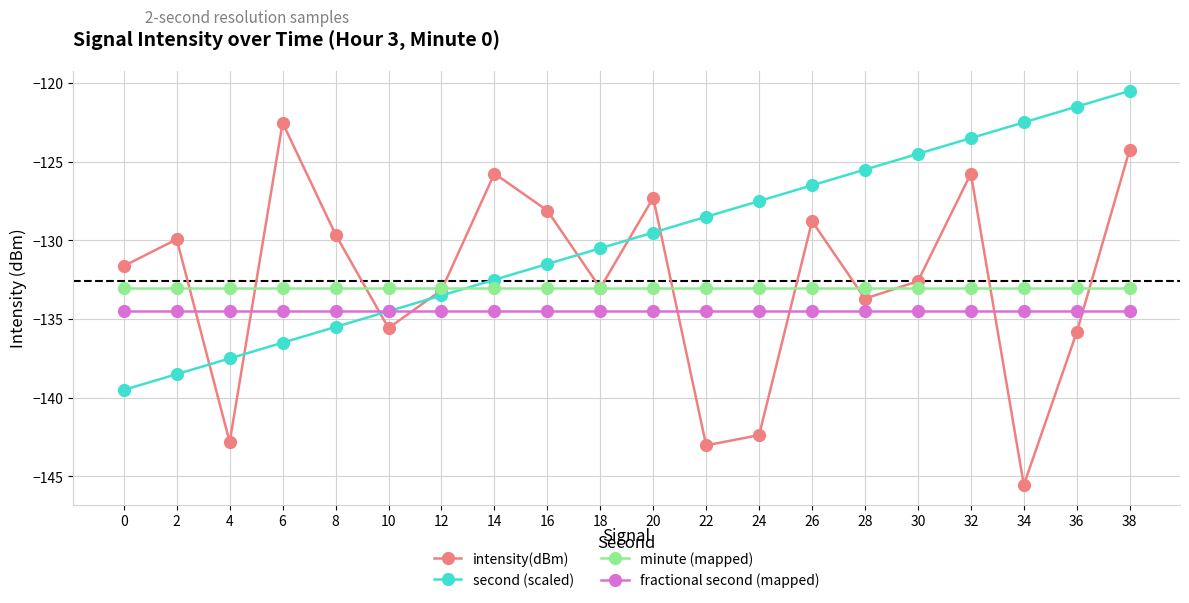

What is the value of the minute (mapped) point at the 18th from the left?

-133.0